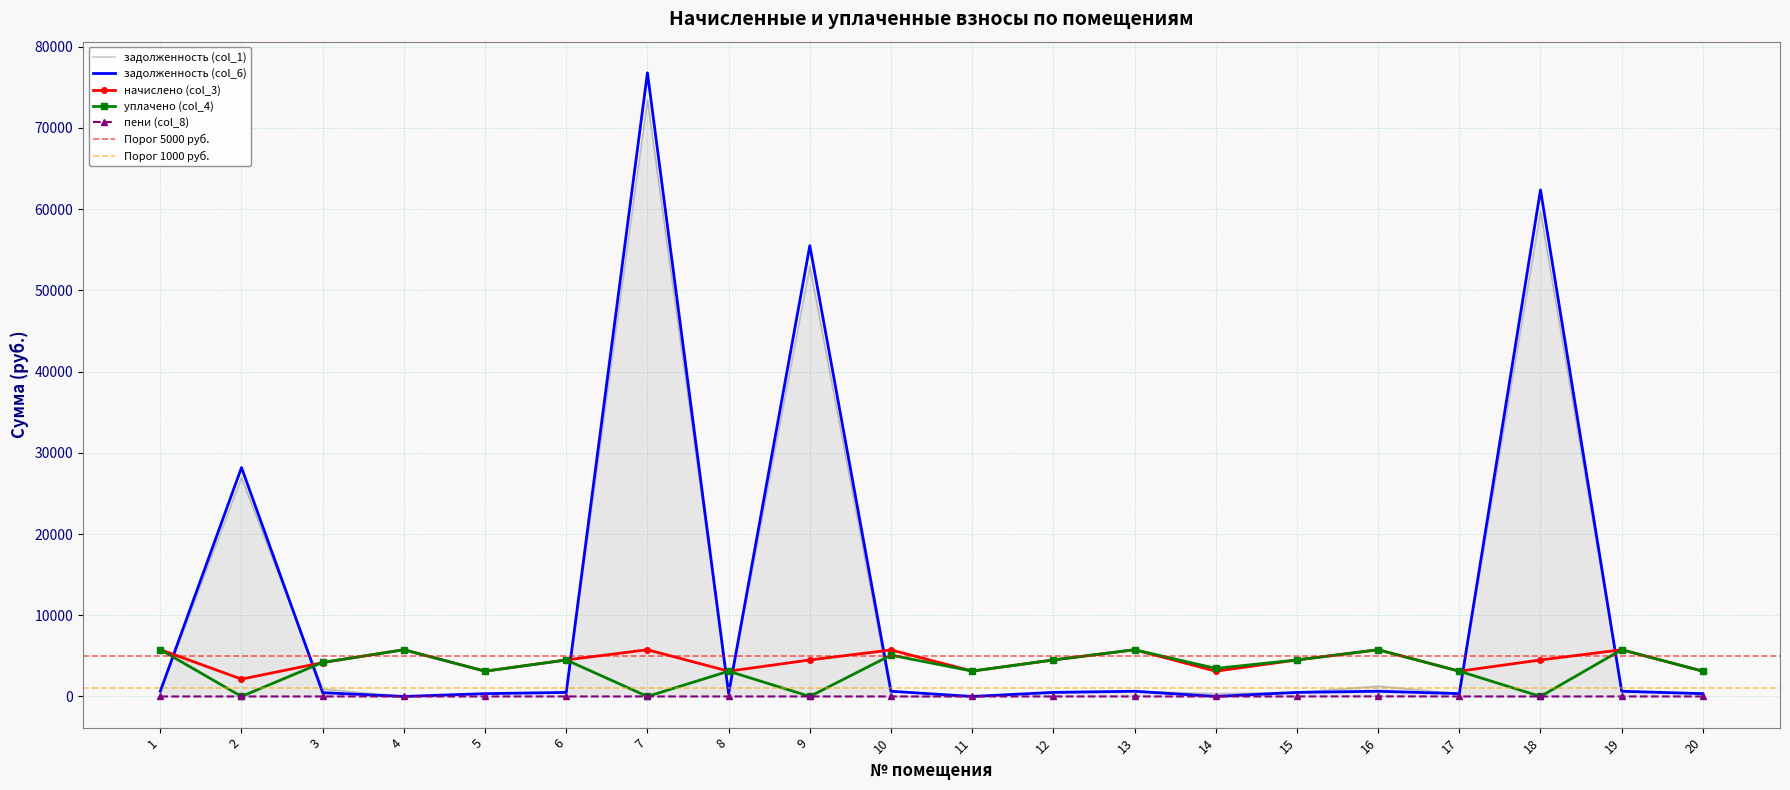

Is the value of уплачено (col_4) at 17 greater than the value of задолженность (col_1) at 17?

Yes